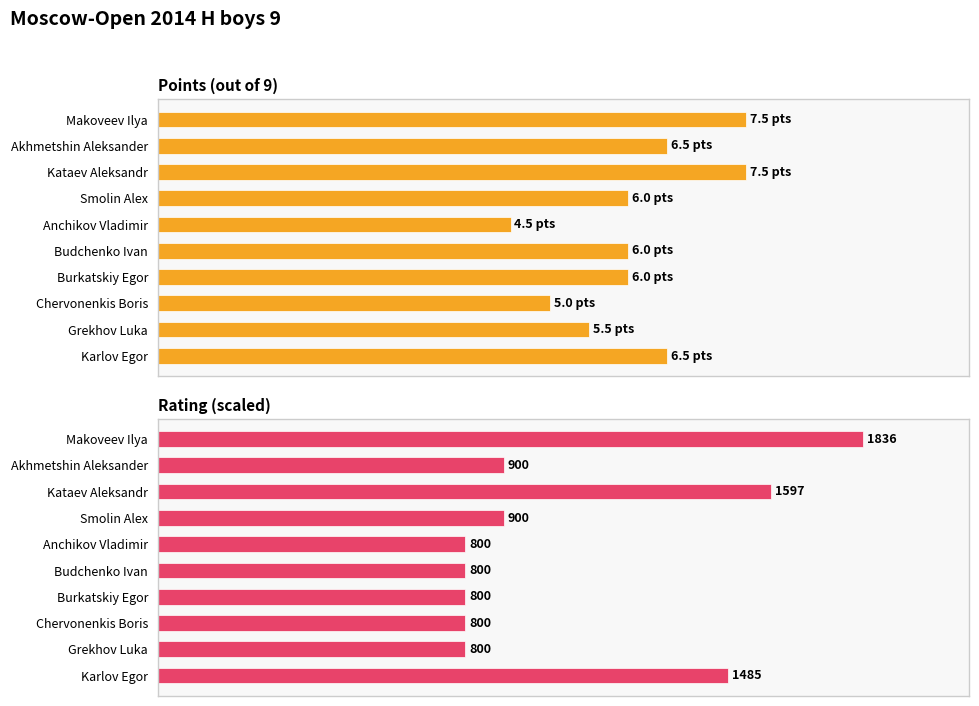

What are all the series names shown in the legend?

Points (out of 9), Rating (scaled)